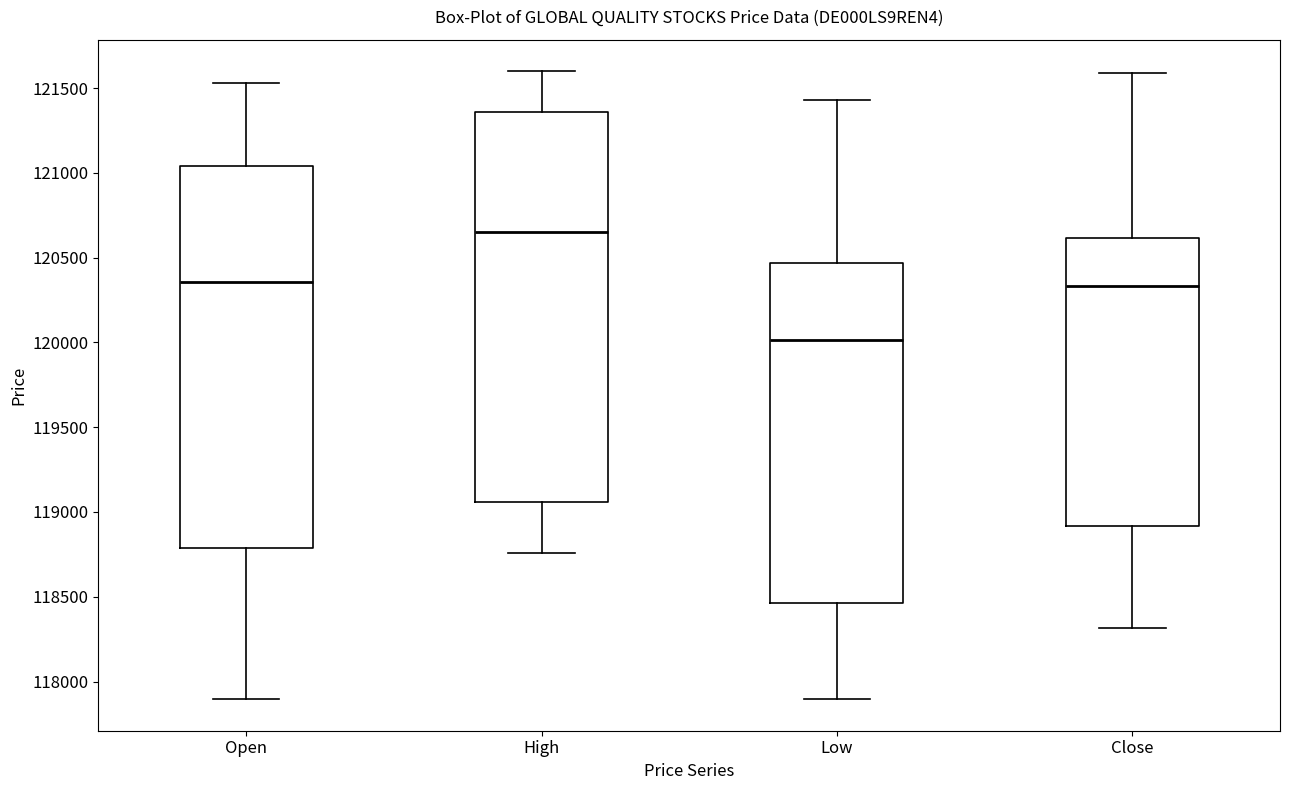

Which box has the highest median line?

High